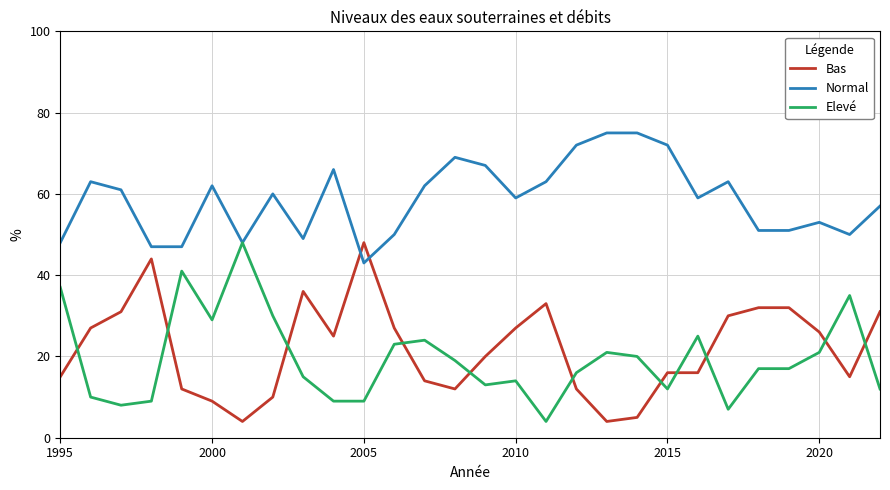

What is the greatest value displayed?

75